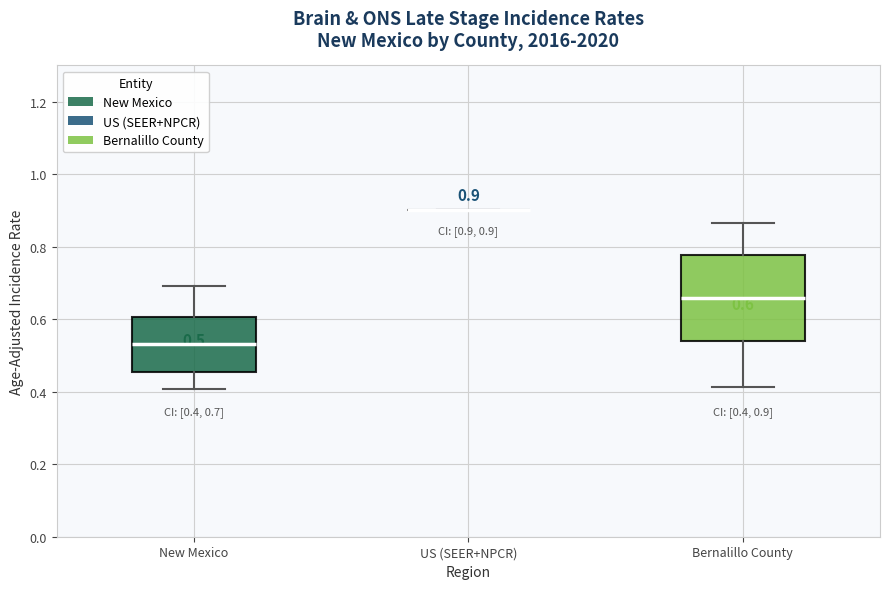

Comparing the boxes themselves (not the whiskers), which one is the tallest?

Bernalillo County